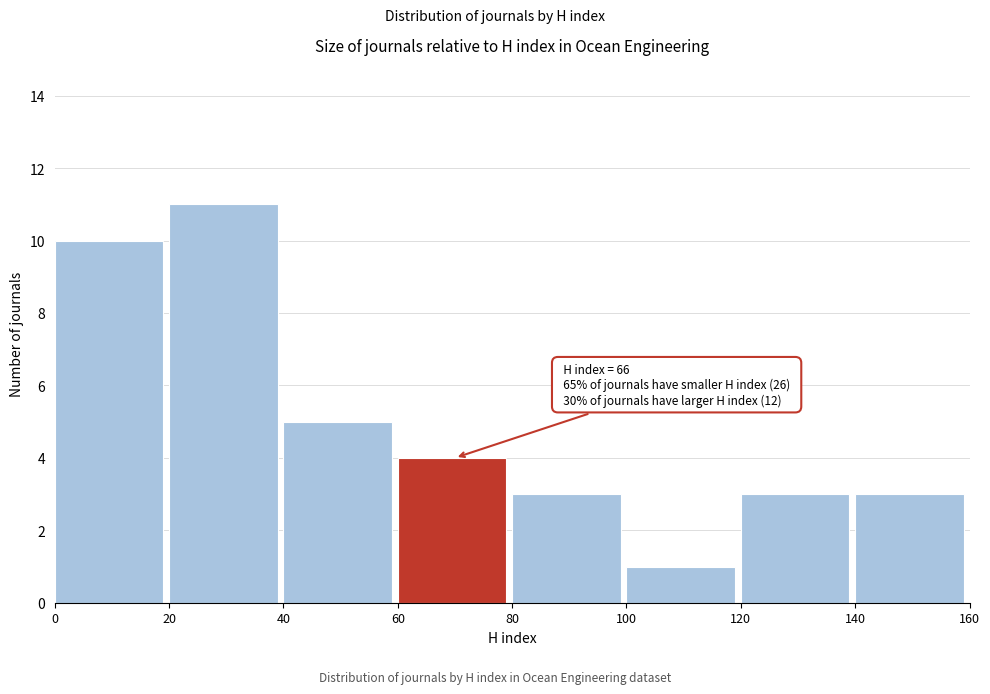

Which range on the x-axis has the tallest bar?

20 to 40